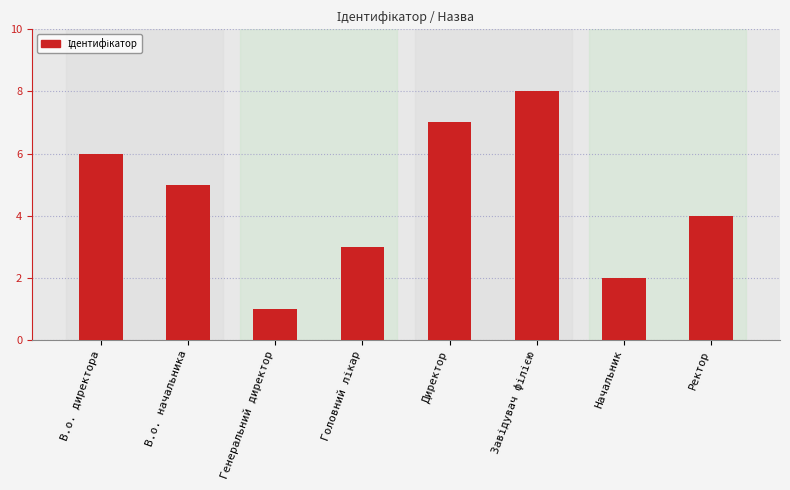

What is the difference between the second highest and second lowest values?

5